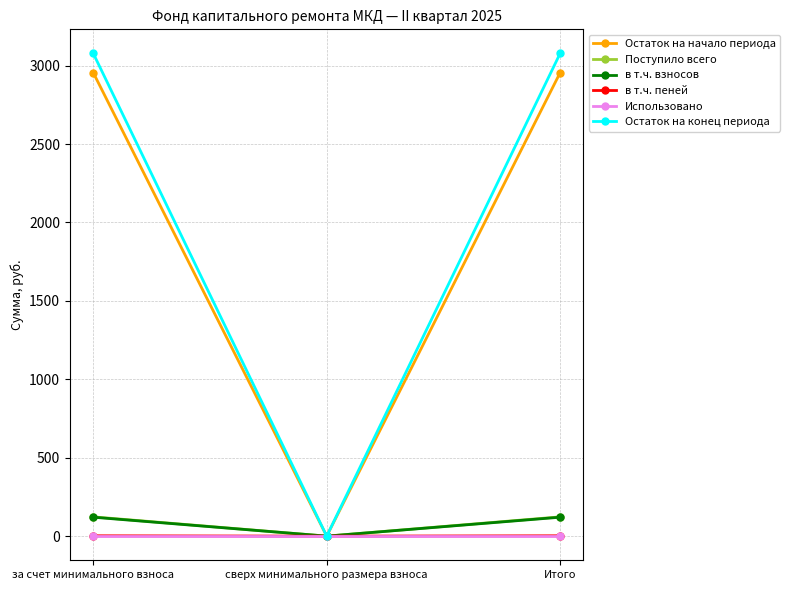

What is the difference between the highest and lowest values at за счет минимального взноса?

3077.2